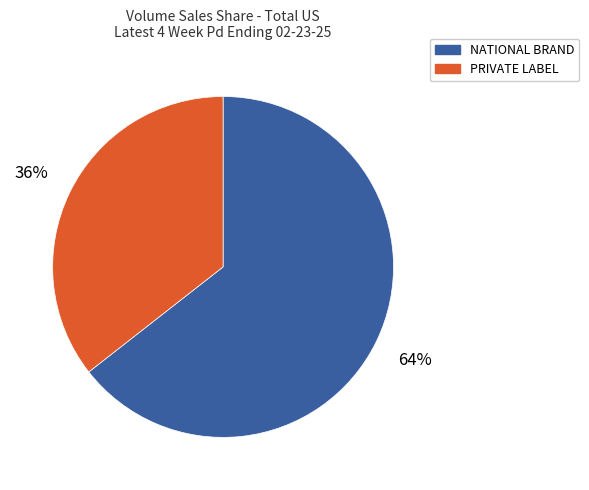

To the nearest percent, what percentage of the pie is NATIONAL BRAND?

64%